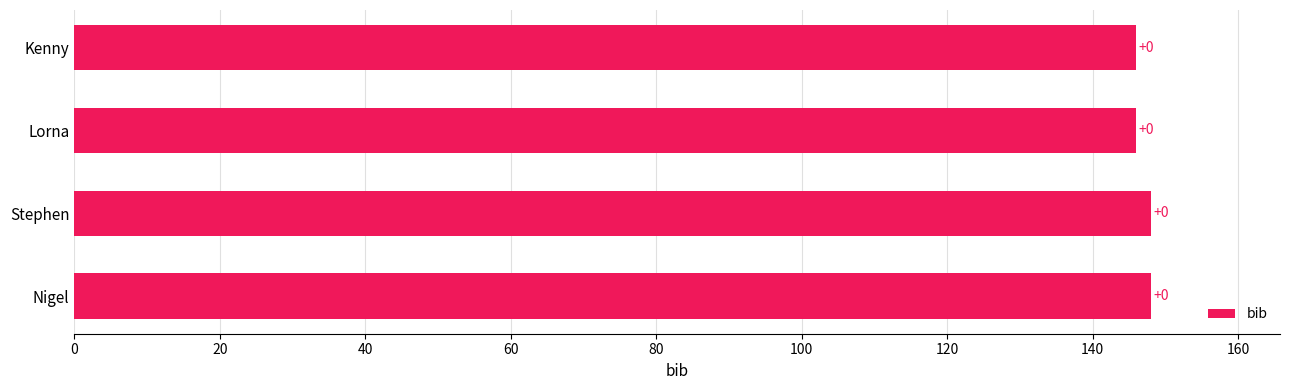

Are the bars horizontal?

Yes